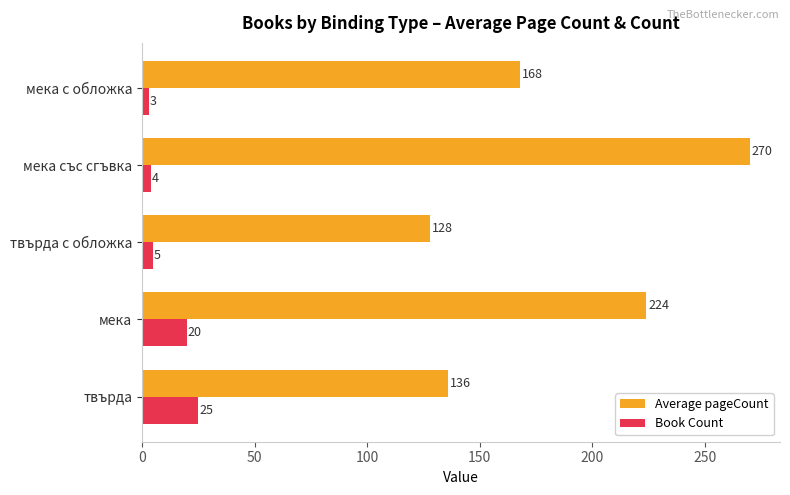

Which series changed the most between твърда с обложка and мека със сгъвка?

Average pageCount